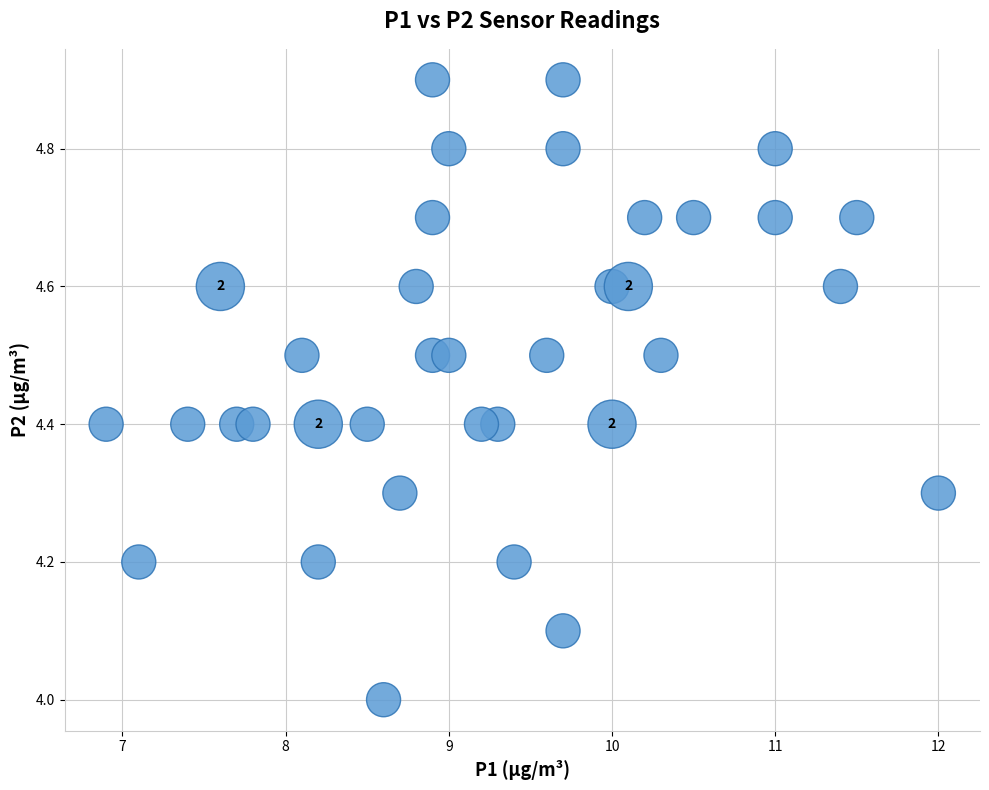

What is the range of X values (max minus min)?

5.1